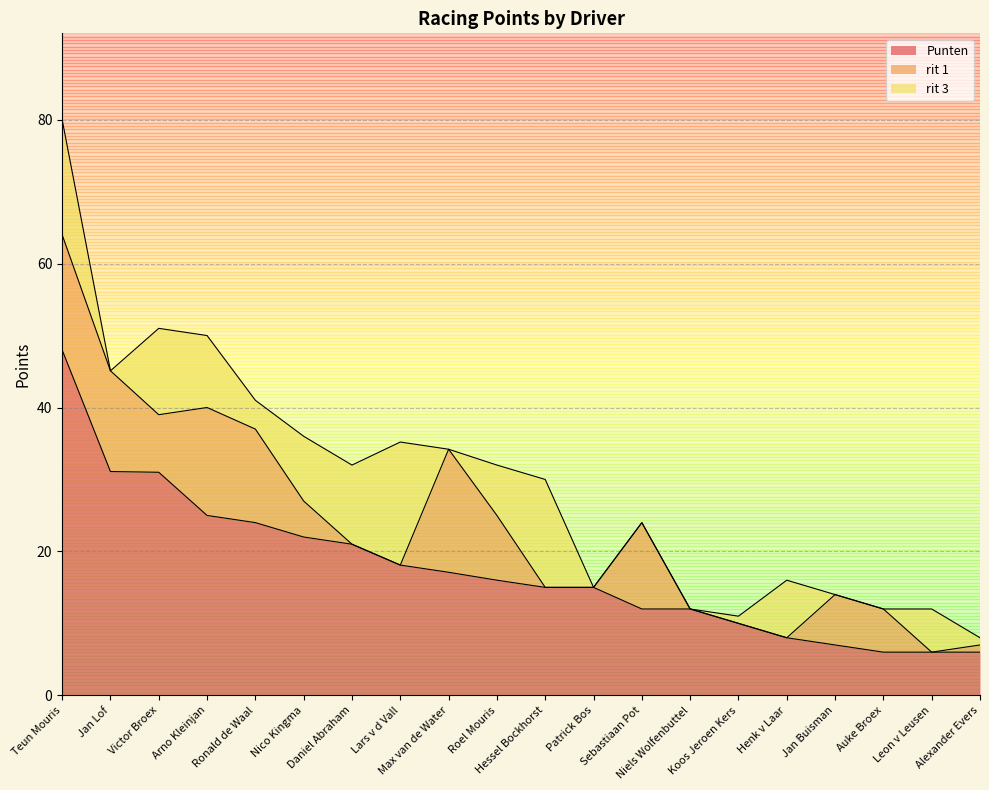

List the labels in order of rit 3 value, smallest first.

Jan Lof, Max van de Water, Patrick Bos, Sebastiaan Pot, Niels Wolfenbuttel, Jan Buisman, Auke Broex, Koos Jeroen Kers, Alexander Evers, Ronald de Waal, Leon v Leusen, Roel Mouris, Henk v Laar, Nico Kingma, Arno Kleinjan, Daniel Abraham, Victor Broex, Hessel Bockhorst, Teun Mouris, Lars v d Vall